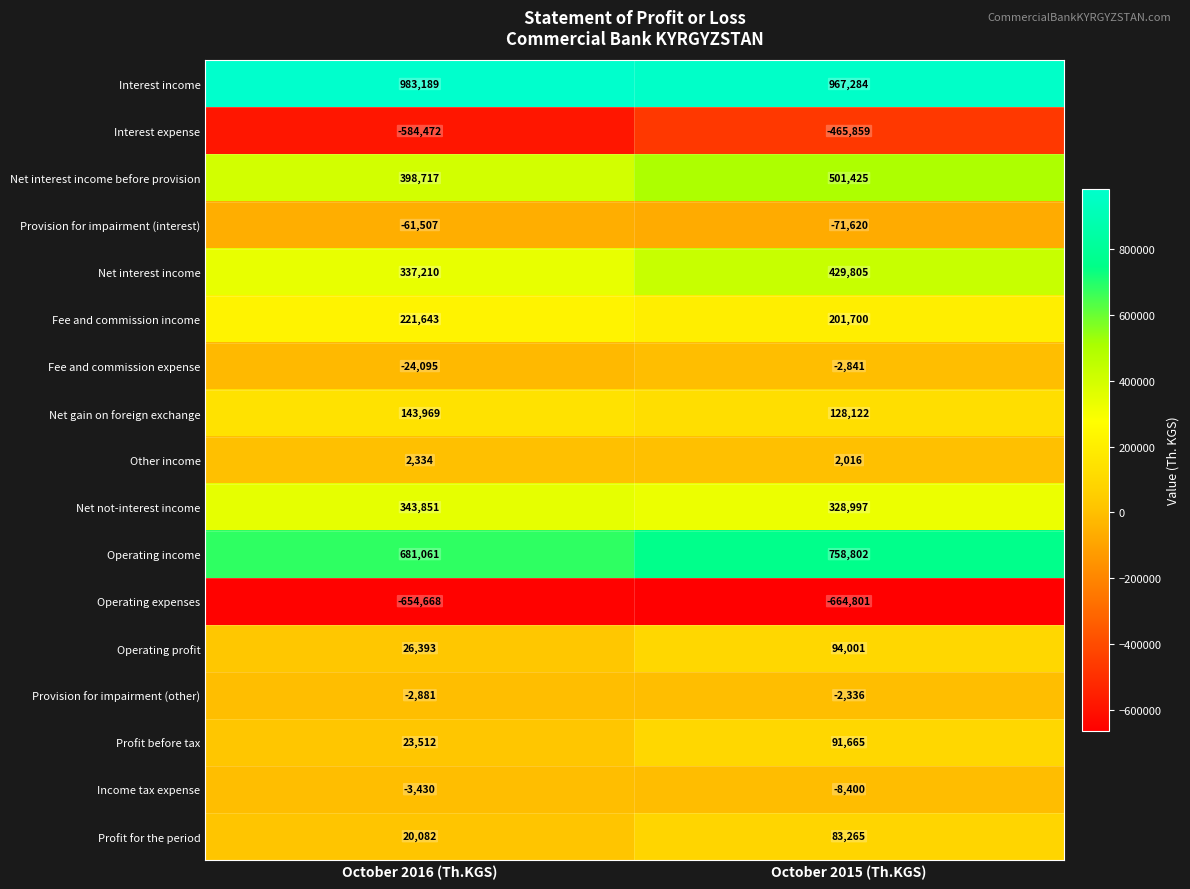

At October 2016 (Th.KGS), list the series in order from largest to smallest.

Interest income, Operating income, Net interest income before provision, Net not-interest income, Net interest income, Fee and commission income, Net gain on foreign exchange, Operating profit, Profit before tax, Profit for the period, Other income, Provision for impairment (other), Income tax expense, Fee and commission expense, Provision for impairment (interest), Interest expense, Operating expenses